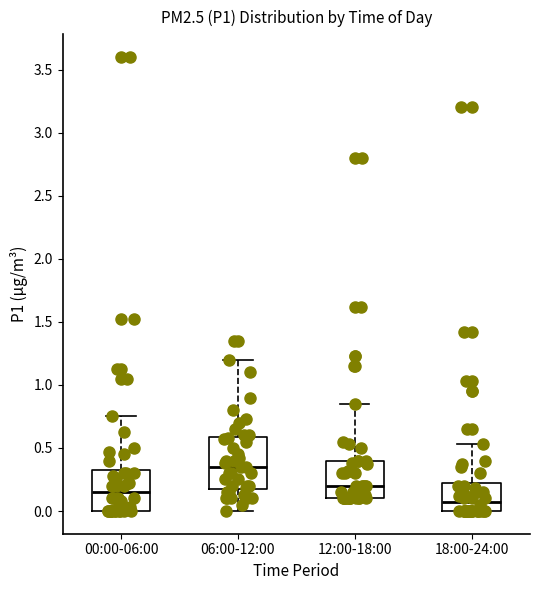

Comparing the boxes themselves (not the whiskers), which one is the tallest?

06:00-12:00